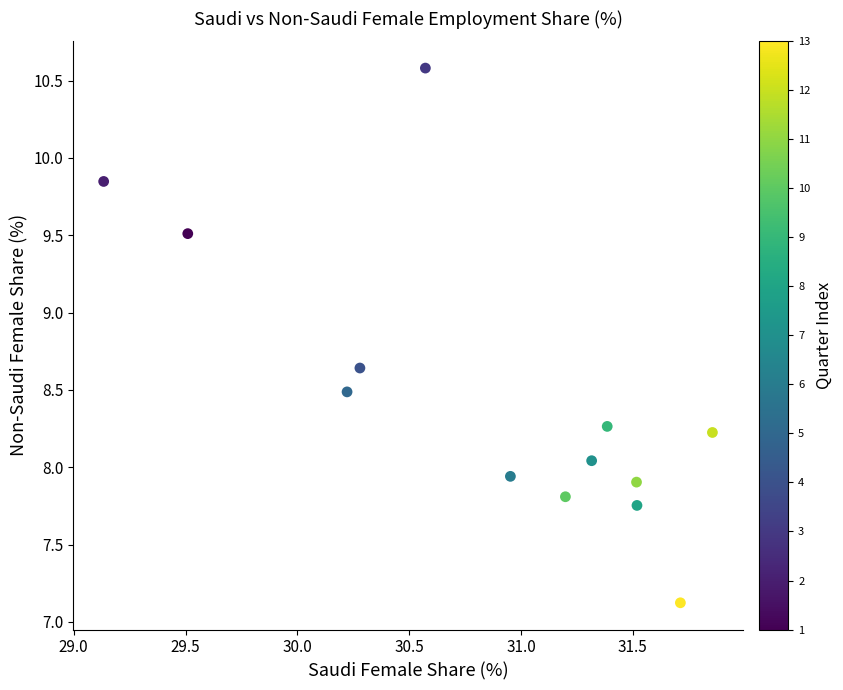

What is the range of Y values (max minus min)?

3.5